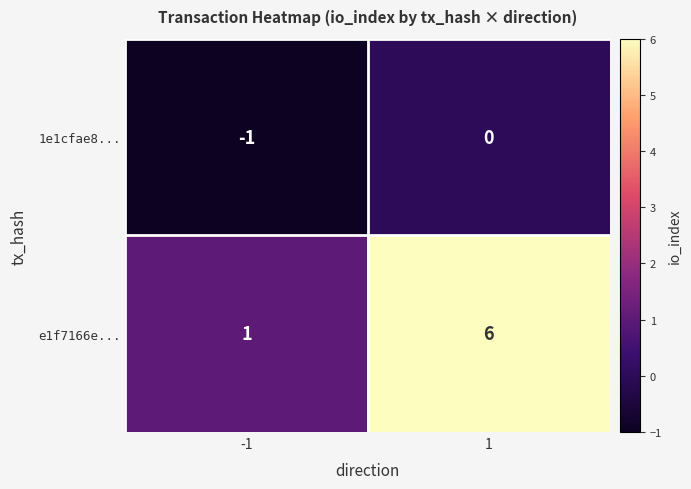

What is the spread (max minus min) of values at 1?

6